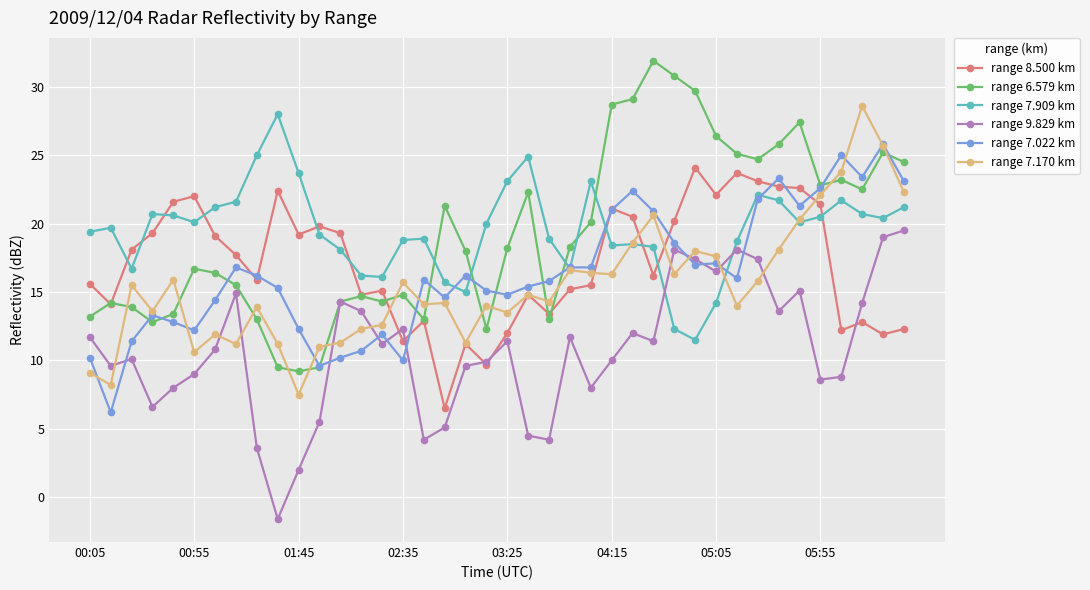

Which series has the largest range (max minus min)?

range 6.579 km